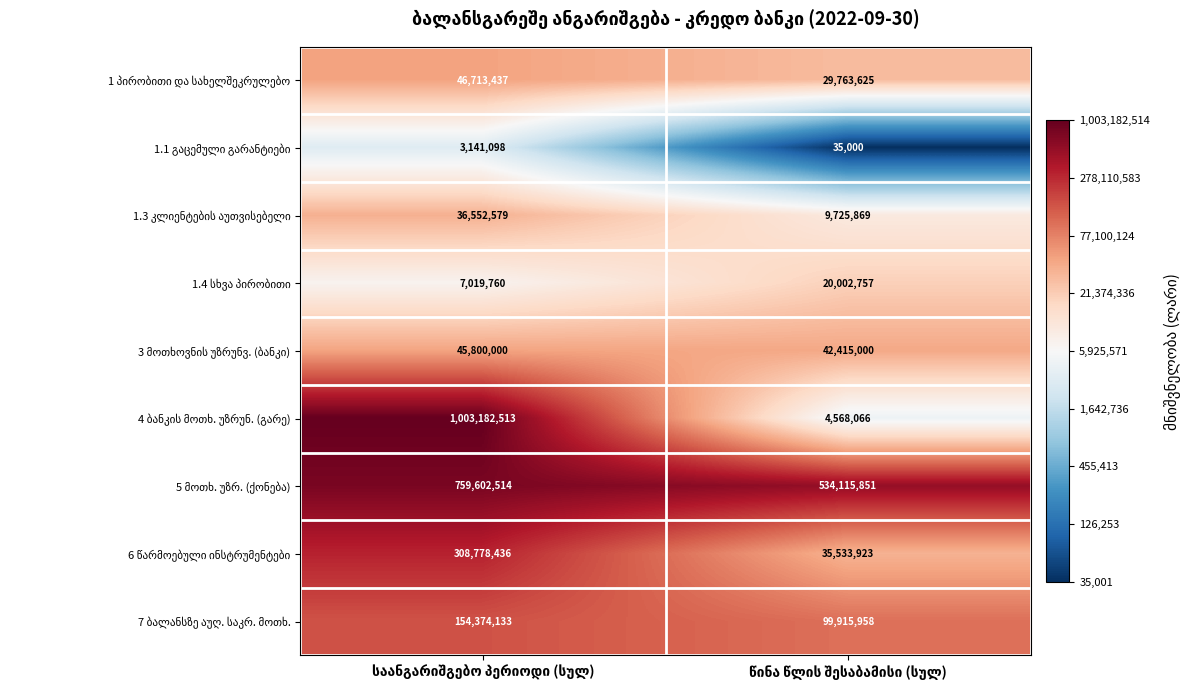

How many data points does each series have?

2